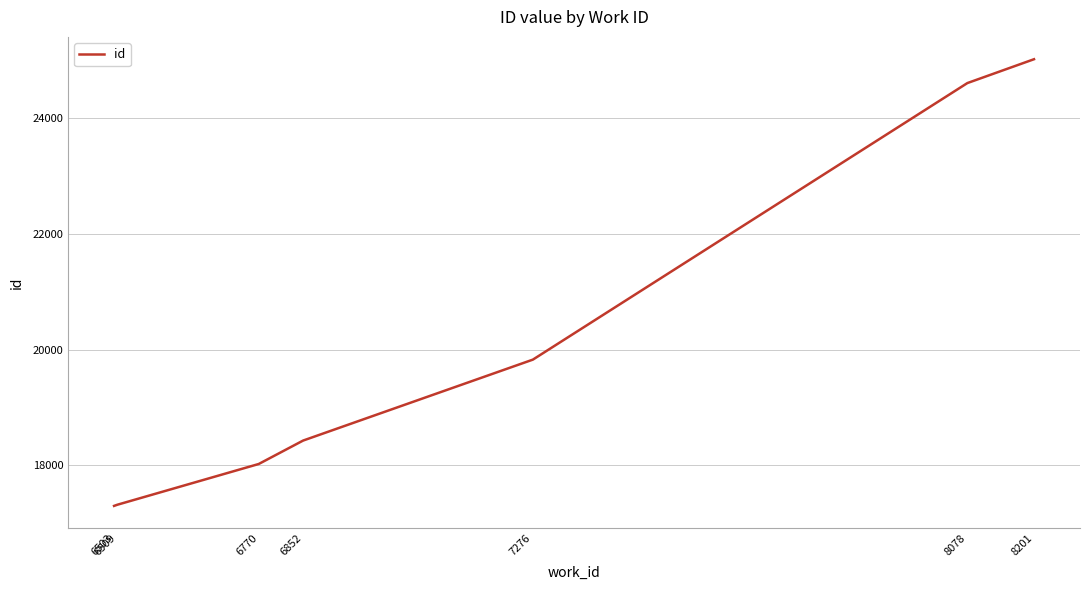

True or false: the data has more than 1 interior local peaks.

False